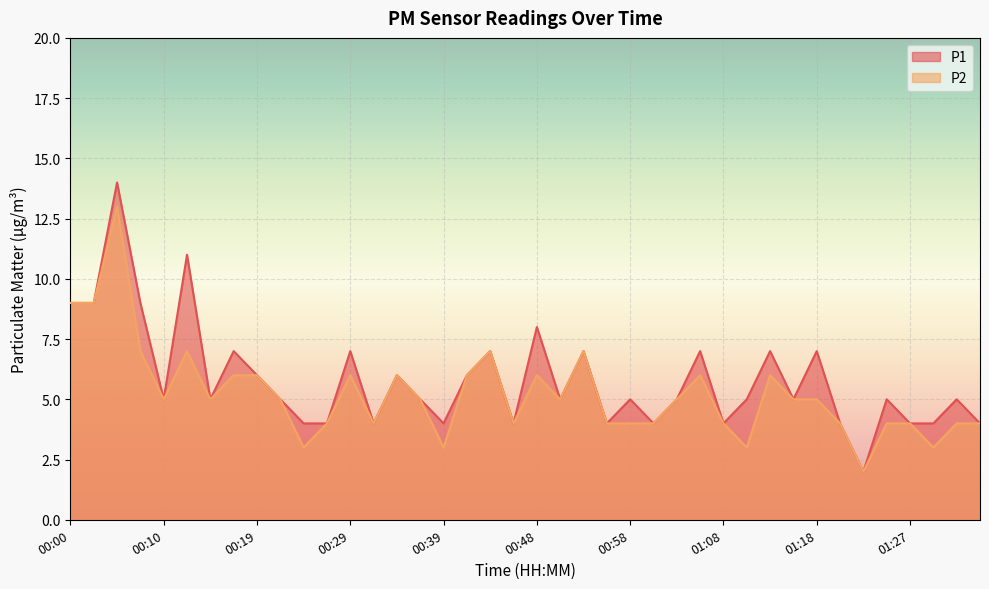

What is the approximate value of P2 at 01:05?

6